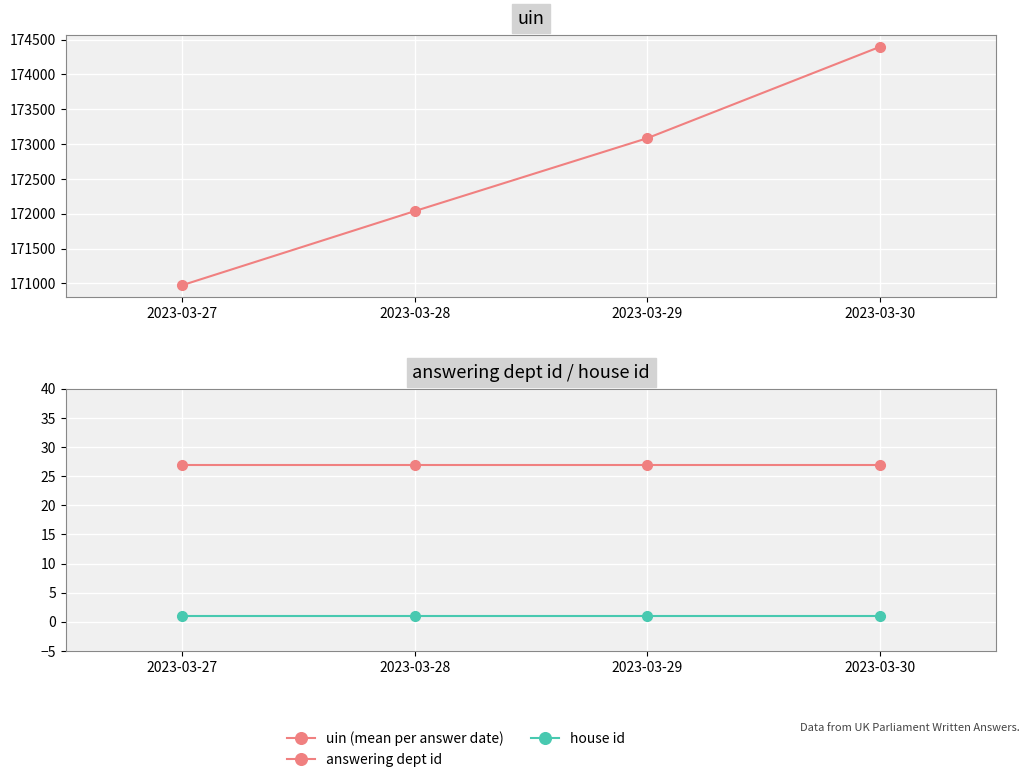

Reading left to right, list all the values displayed in this chart.

uin (mean per answer date): 2023-03-27=170974.6	2023-03-28=172038.0	2023-03-29=173084.5	2023-03-30=174395.0
answering dept id: 2023-03-27=27.0	2023-03-28=27.0	2023-03-29=27.0	2023-03-30=27.0
house id: 2023-03-27=1.0	2023-03-28=1.0	2023-03-29=1.0	2023-03-30=1.0